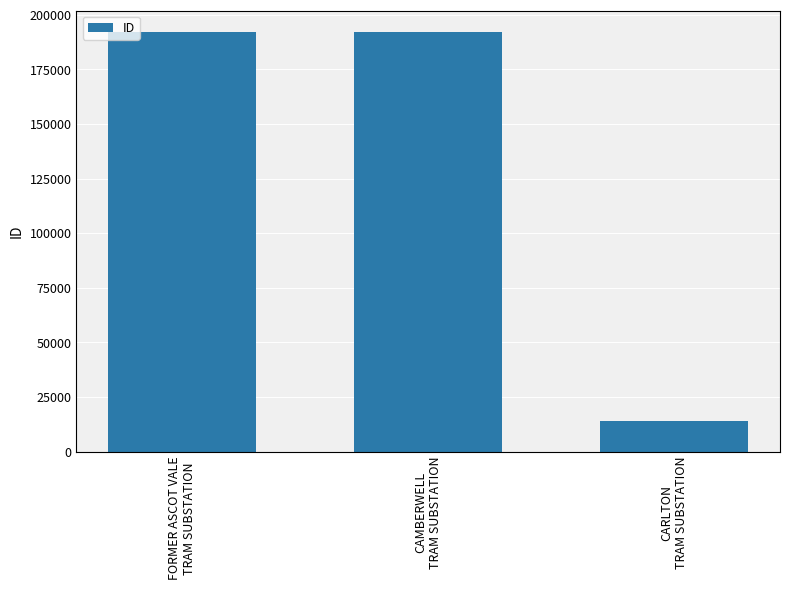

What is the label of the 3rd bar from the right?

FORMER ASCOT VALE
TRAM SUBSTATION